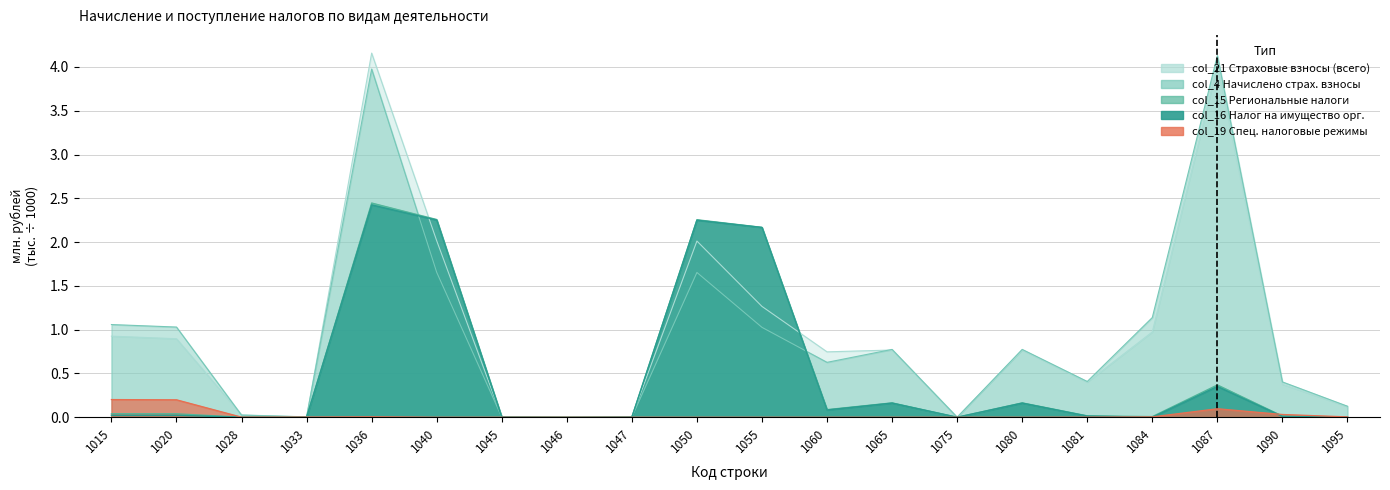

At which category is the sum across all series the highest?

1036